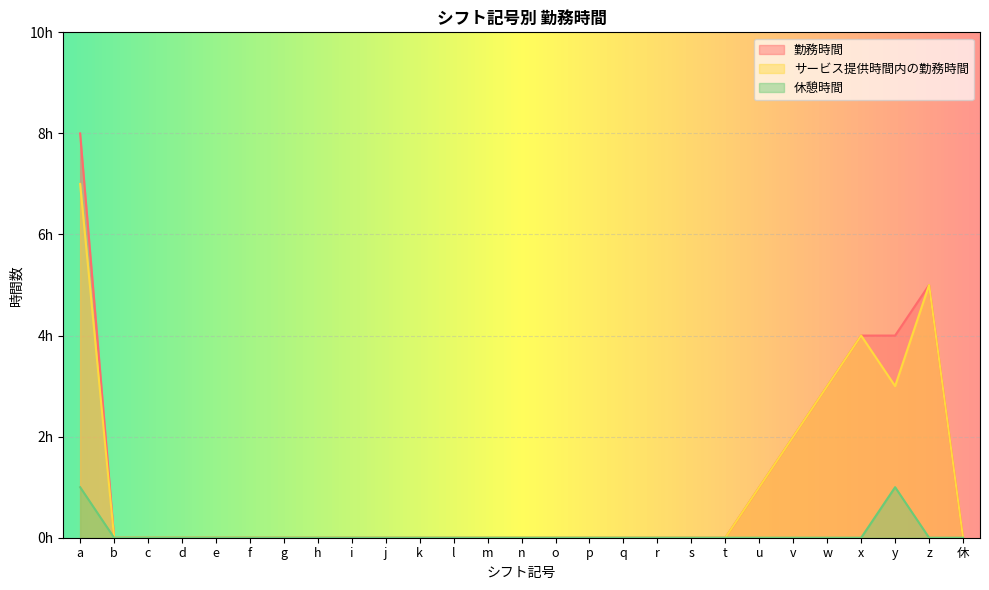

True or false: サービス提供時間内の勤務時間 has more than 2 interior local peaks.

False